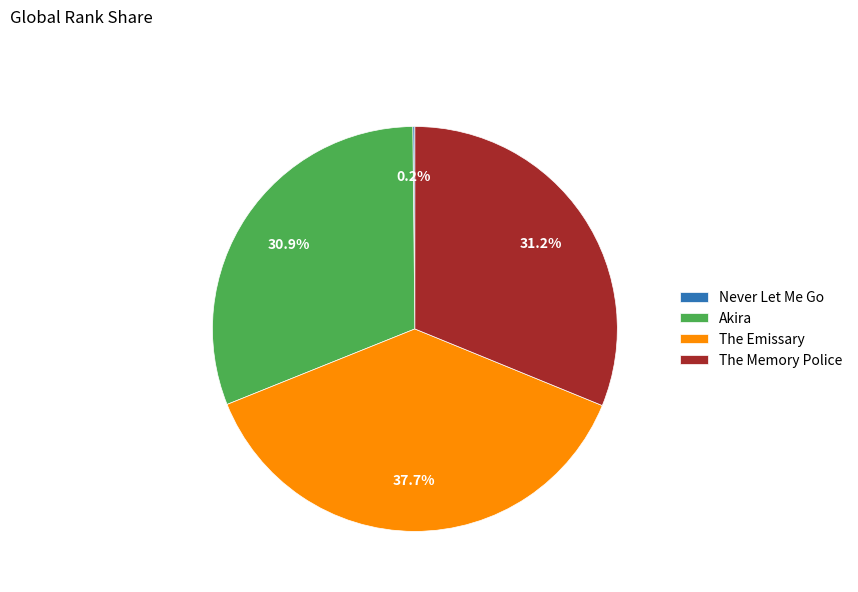

Do The Emissary and The Memory Police together represent more than half of the pie?

Yes